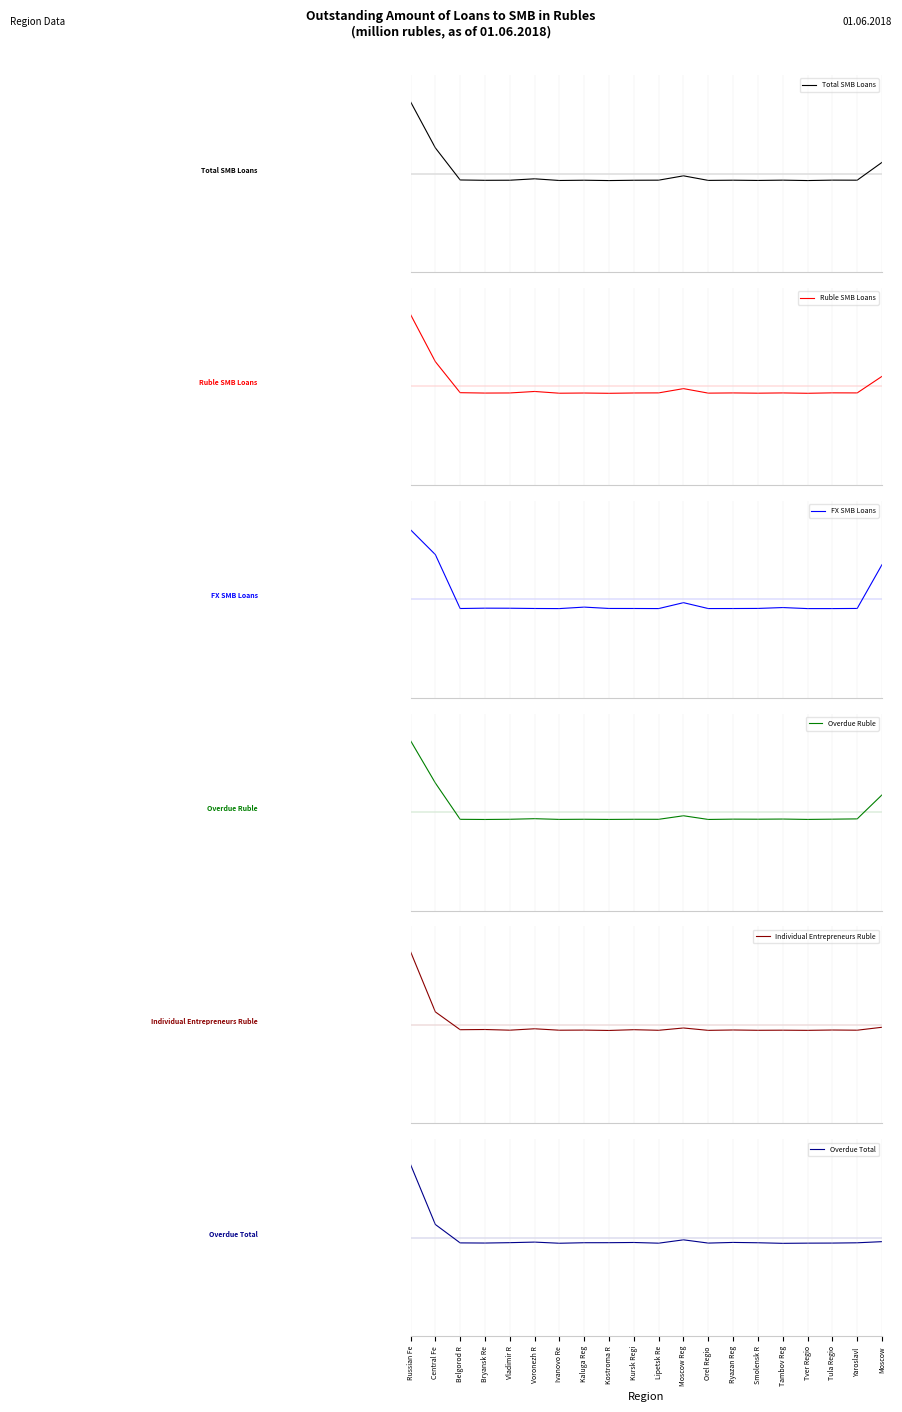

What is the value of the Overdue Total point at the 16th from the left?

-0.1